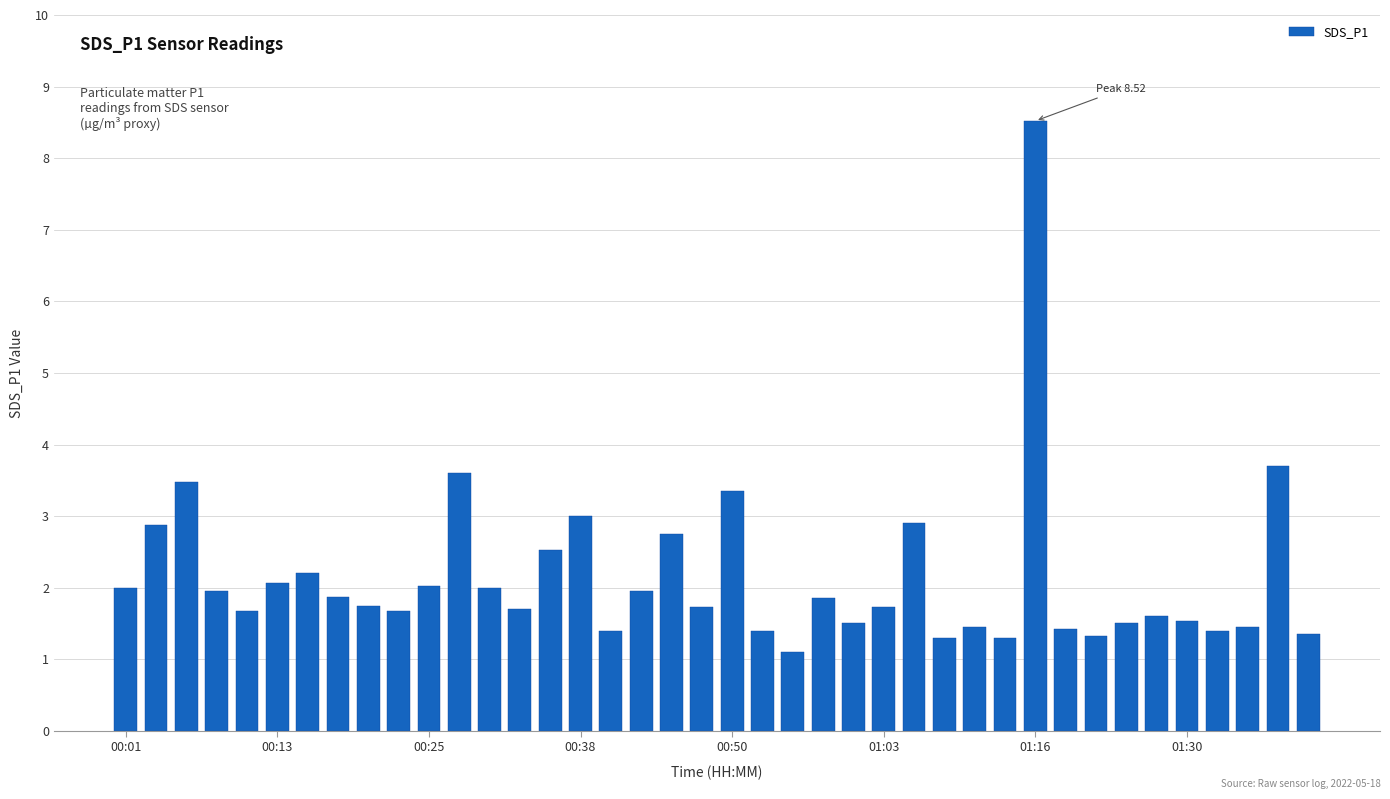

What is the difference between the maximum and minimum values?

7.4